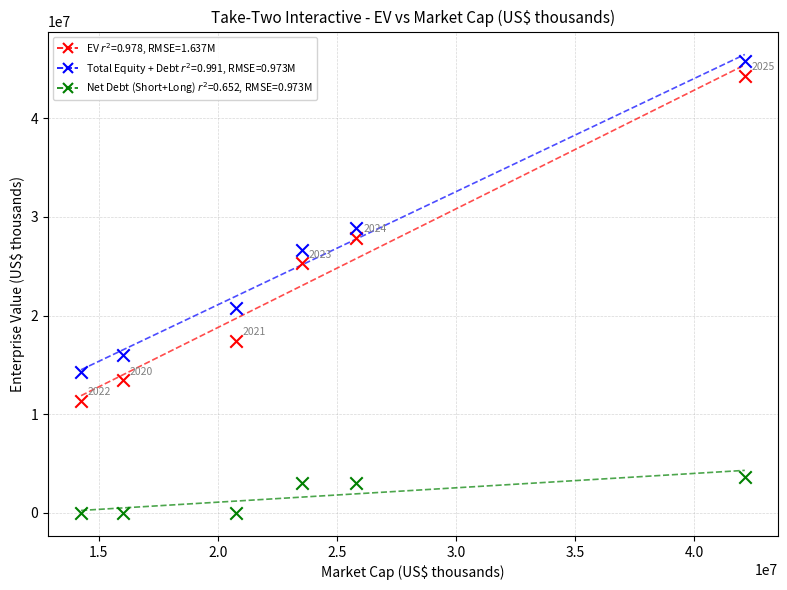

Across all data points, what is the range of Y values (max minus min)?

45799516